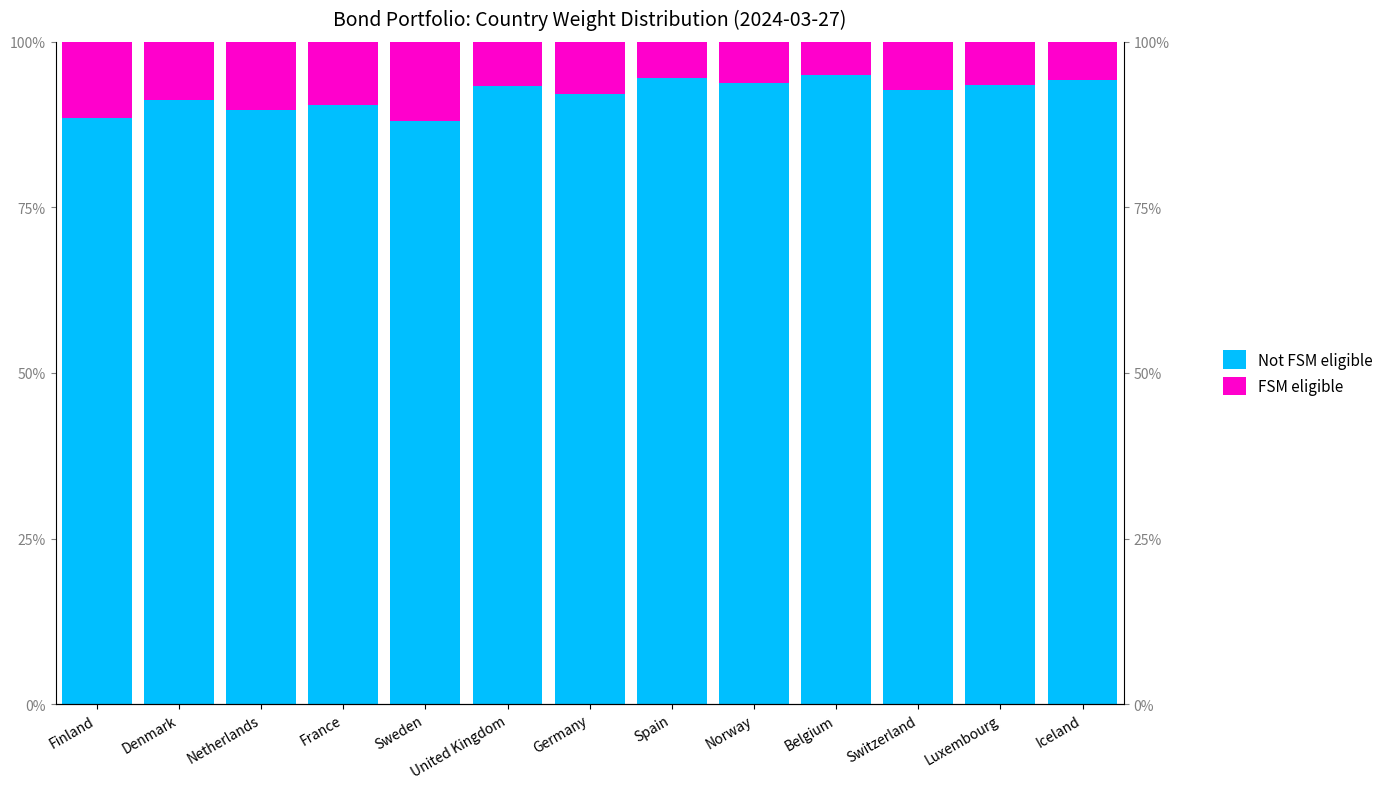

Where does the Not FSM eligible series first go above 92?

United Kingdom